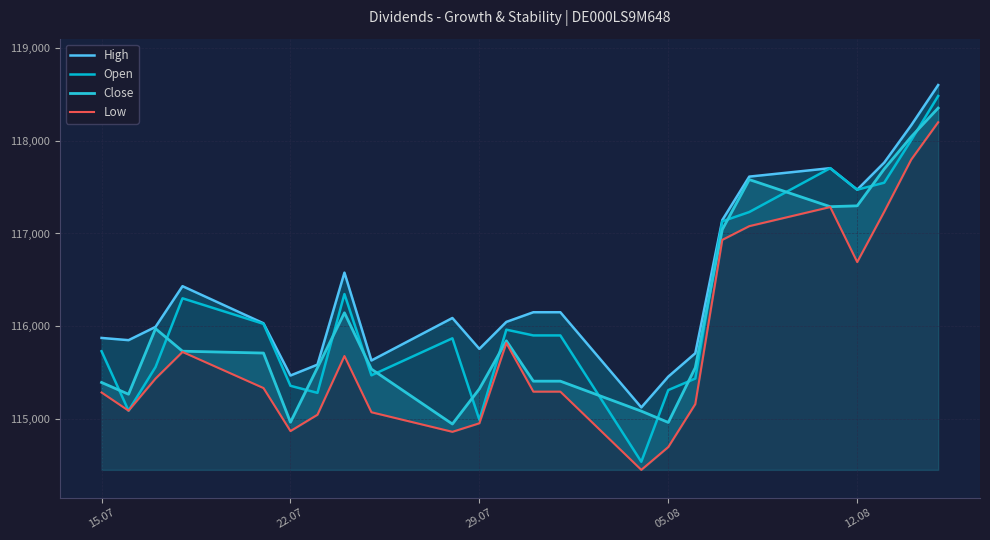

True or false: Low and Close intersect in this chart.

False